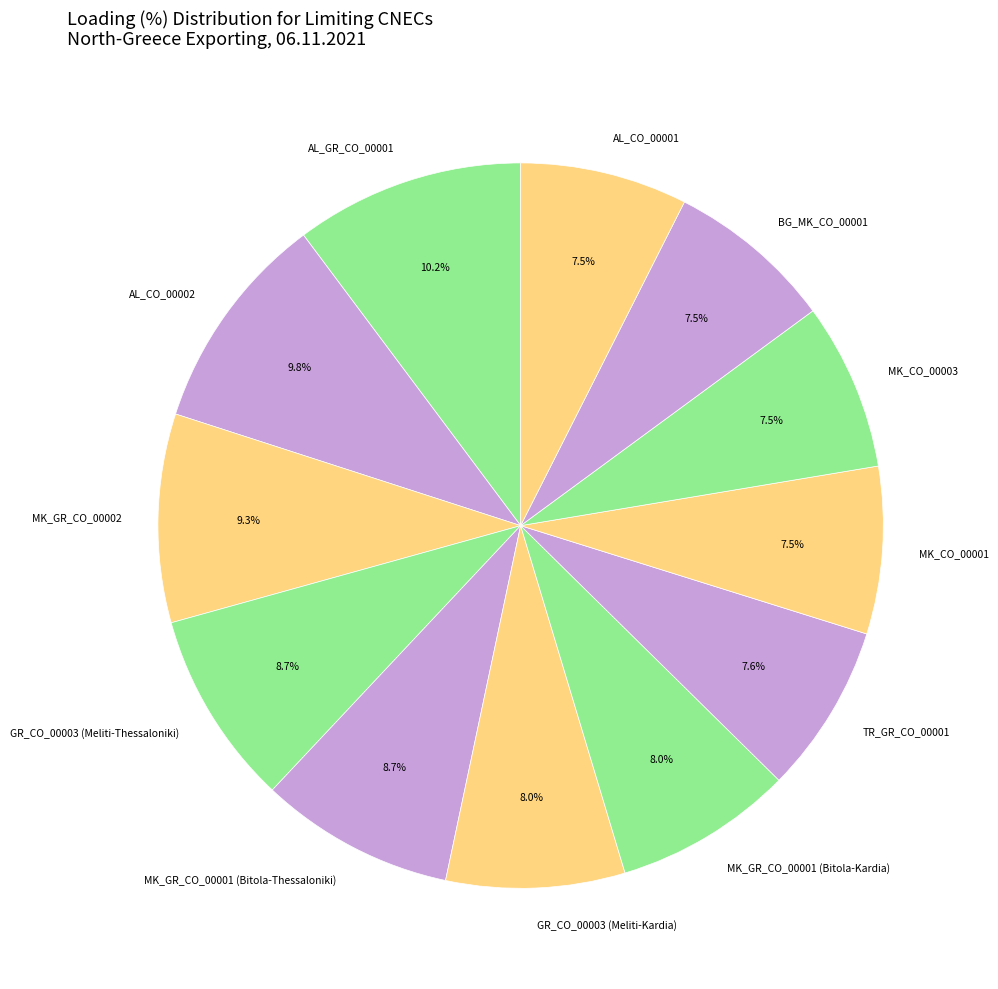

What percentage is the MK_GR_CO_00001 (Bitola-Kardia) slice, to the nearest percent?

8%